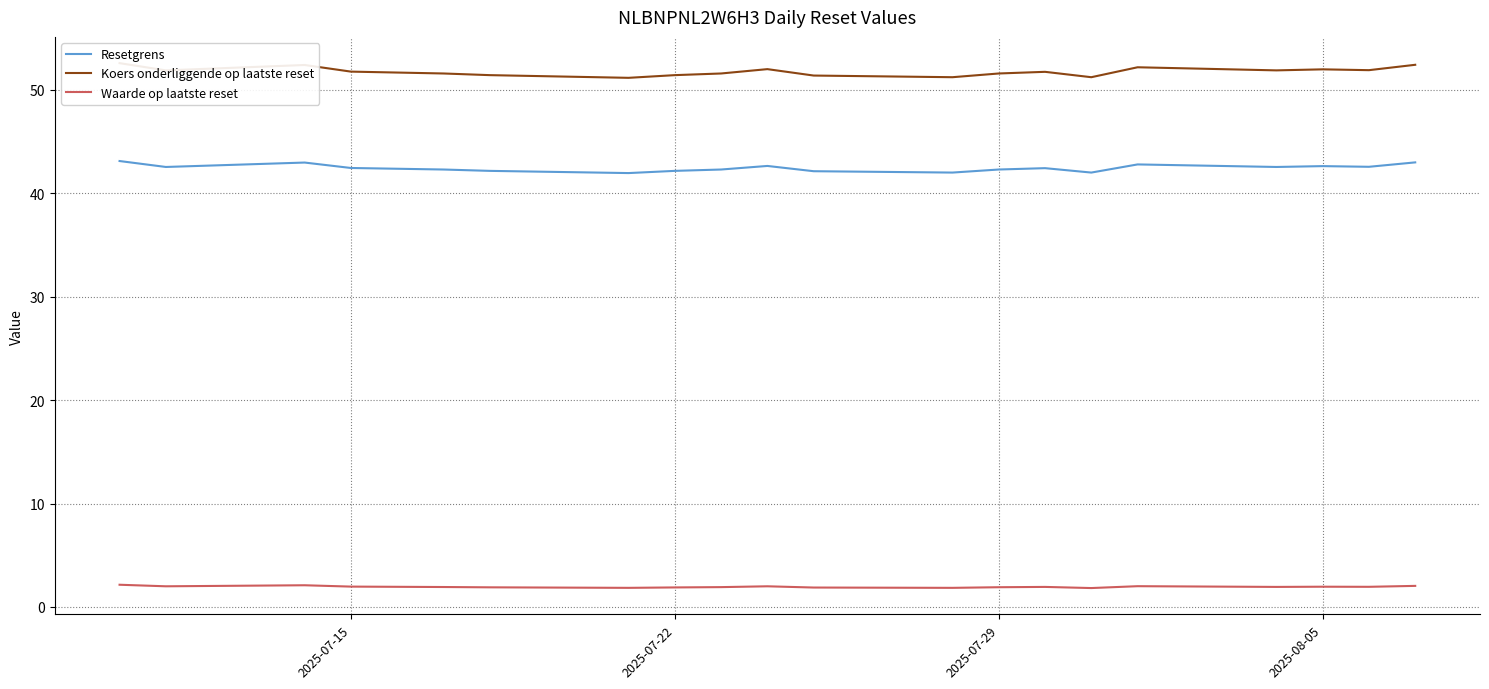

The value of Resetgrens at 2025-07-15 is 42.4. True or false?

True